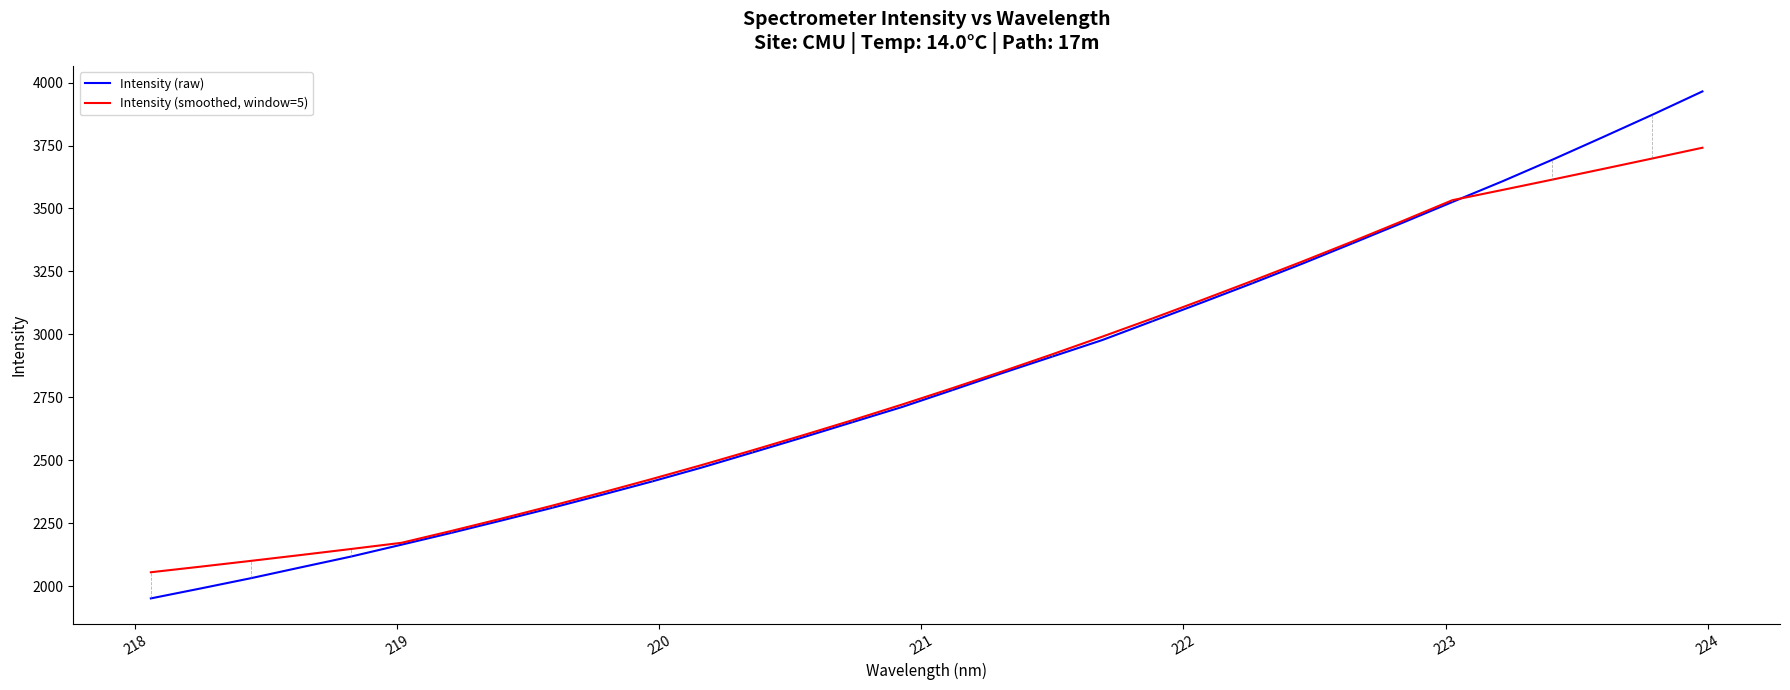

List the series in order of their overall mean, highest first.

Intensity (raw), Intensity (smoothed, window=5)